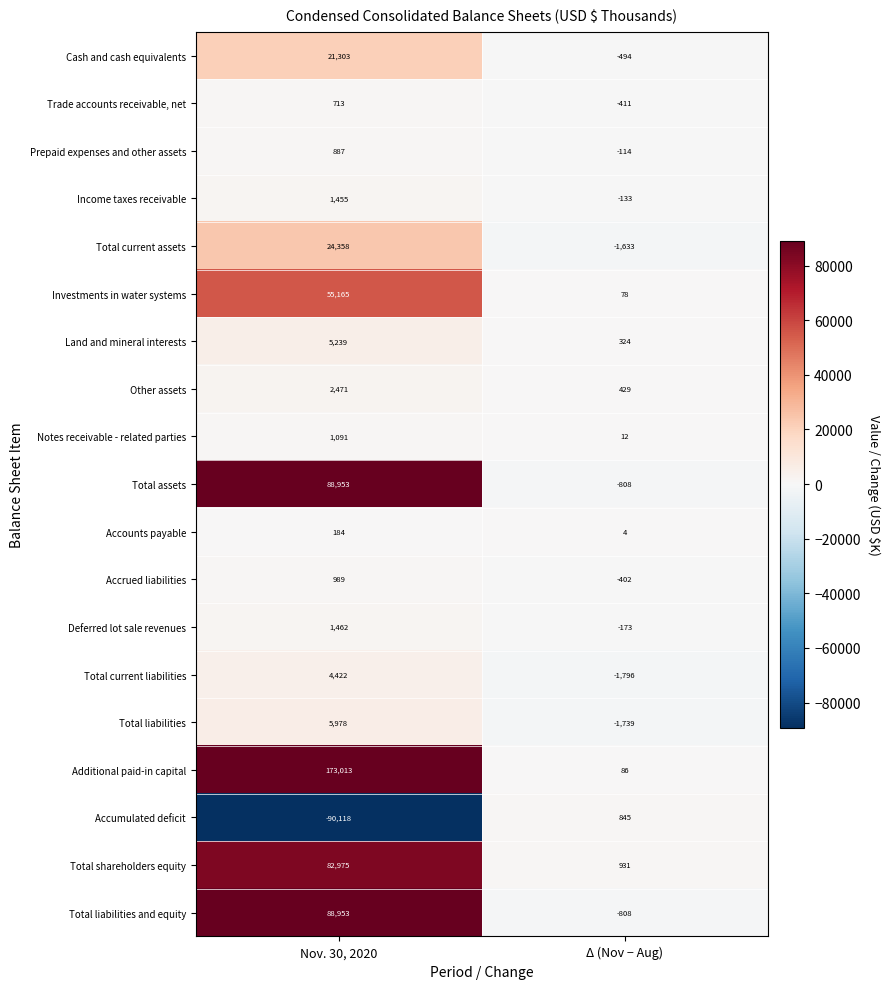

Rank the categories by Total liabilities value from lowest to highest.

Δ (Nov − Aug), Nov. 30, 2020